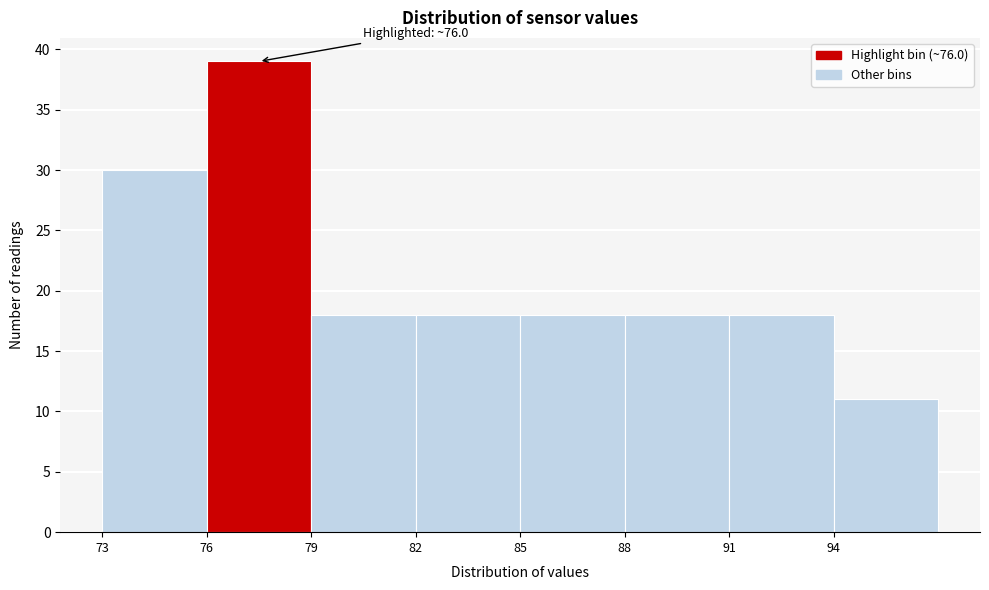

Which range on the x-axis has the tallest bar?

76 to 79